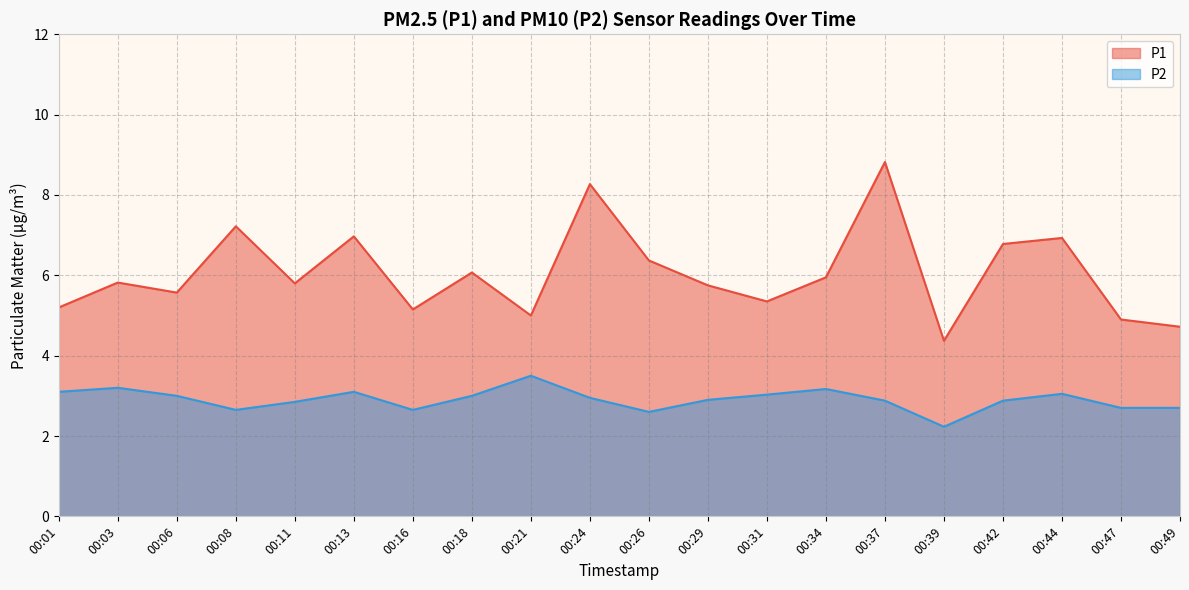

Which series has the widest spread of values?

P1